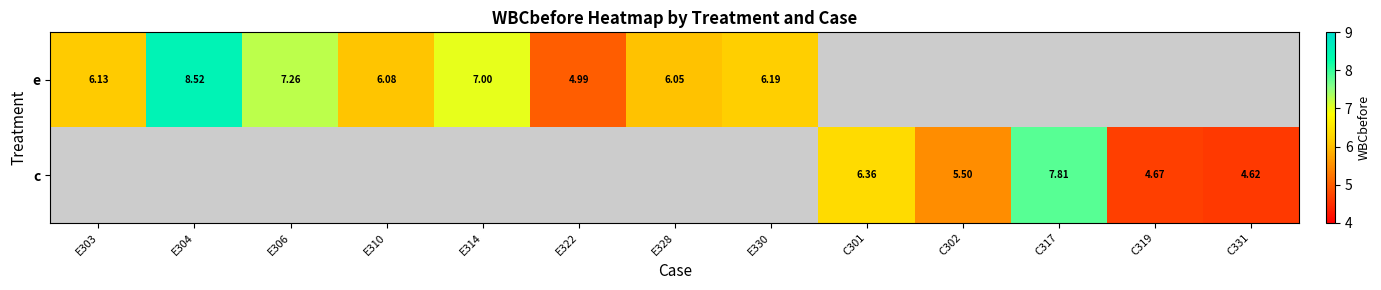

How many values in the e series are below 7?

5